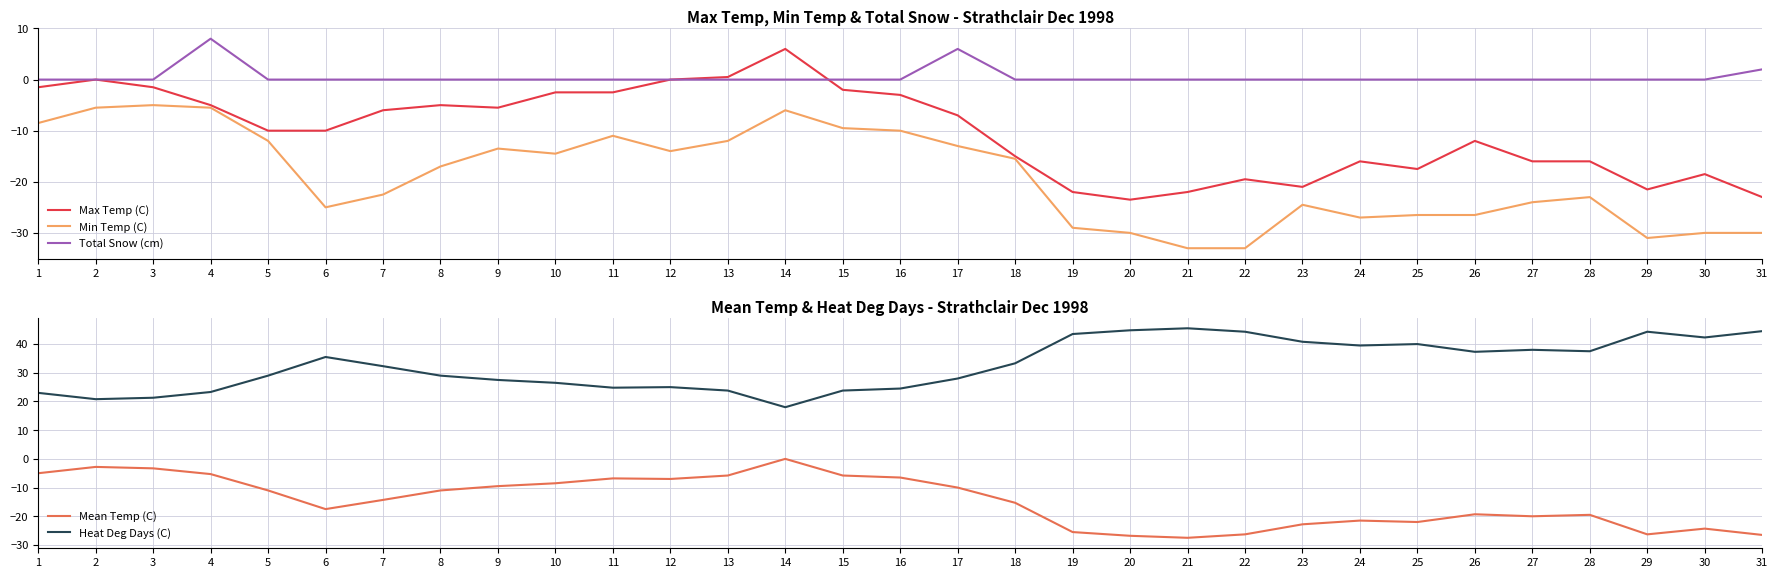

What is the difference between the second highest and second lowest values in the Mean Temp (C) series?

24.0